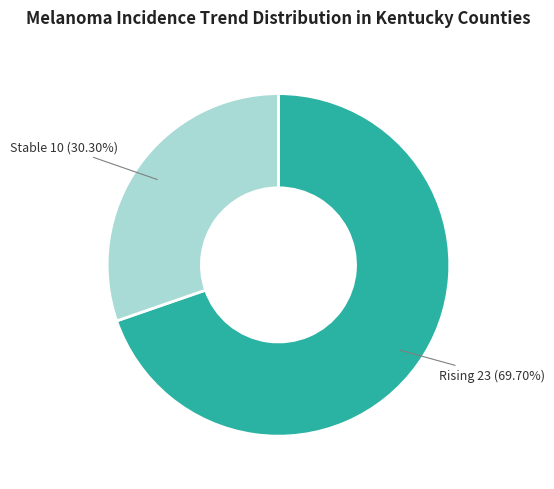

Combined, do Stable 10 (30.30%) and Rising 23 (69.70%) account for over 50%?

Yes